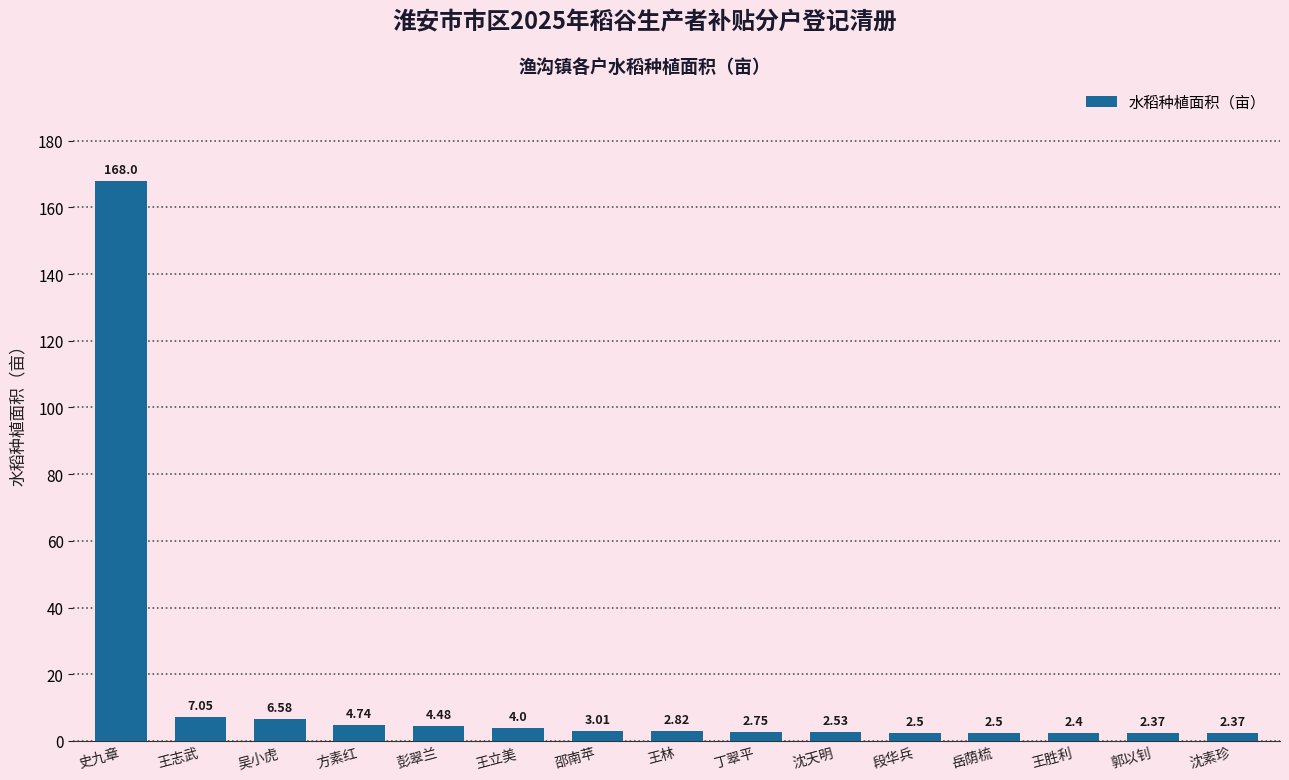

Count the number of categories in the chart.

15